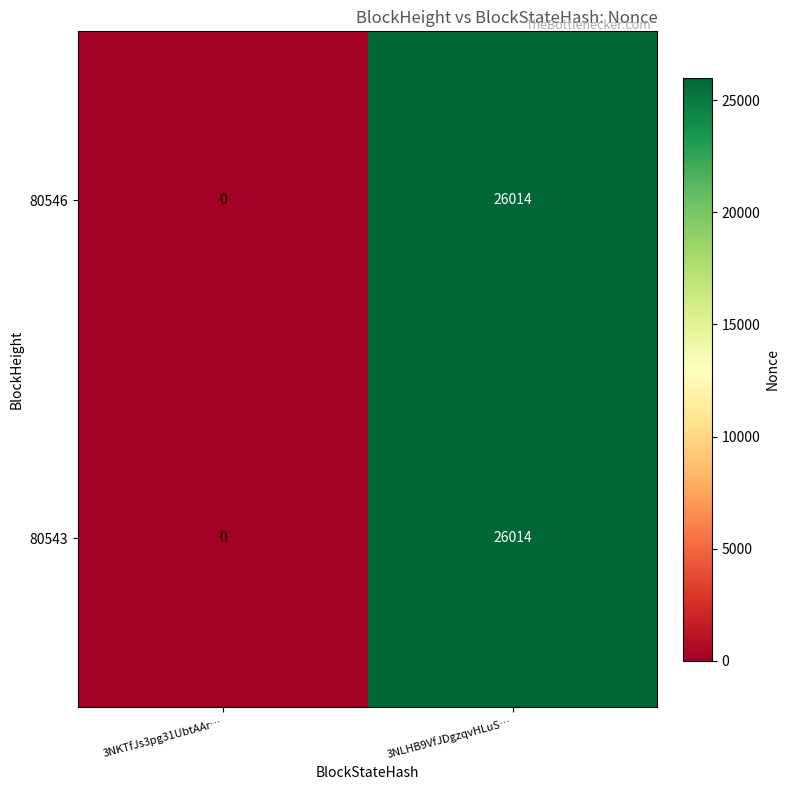

True or false: 80543 has a value of 17885 at 3NKTfJs3pg31UbtAAr….

False